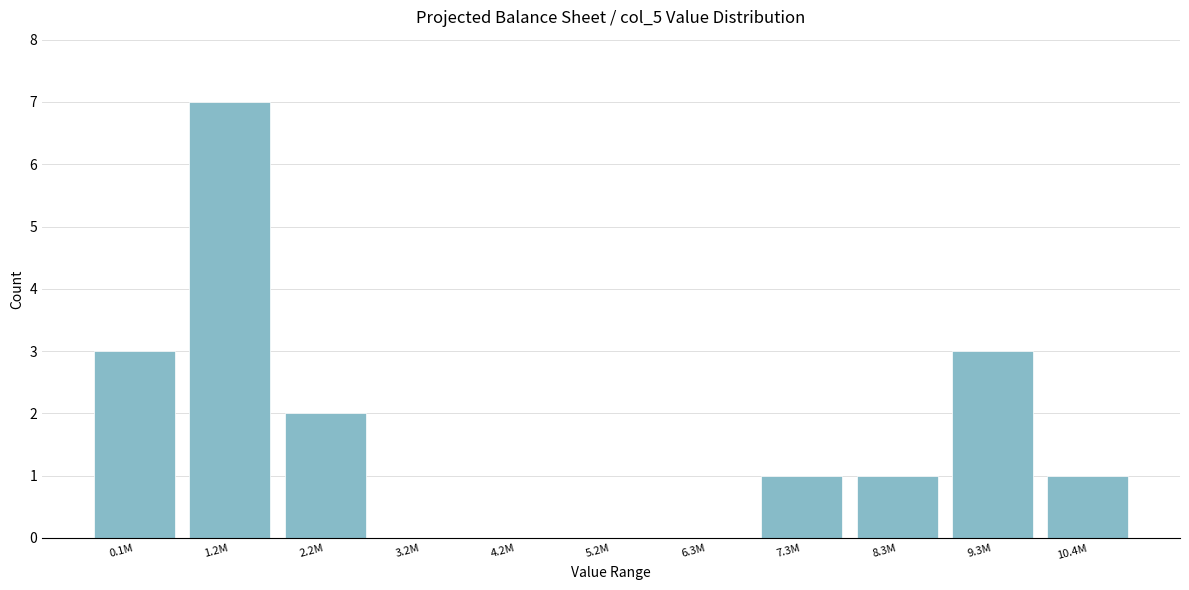

Reading left to right, what are all the values shown in this chart?

0.1M=3	1.2M=7	2.2M=2	3.2M=0	4.2M=0	5.2M=0	6.3M=0	7.3M=1	8.3M=1	9.3M=3	10.4M=1